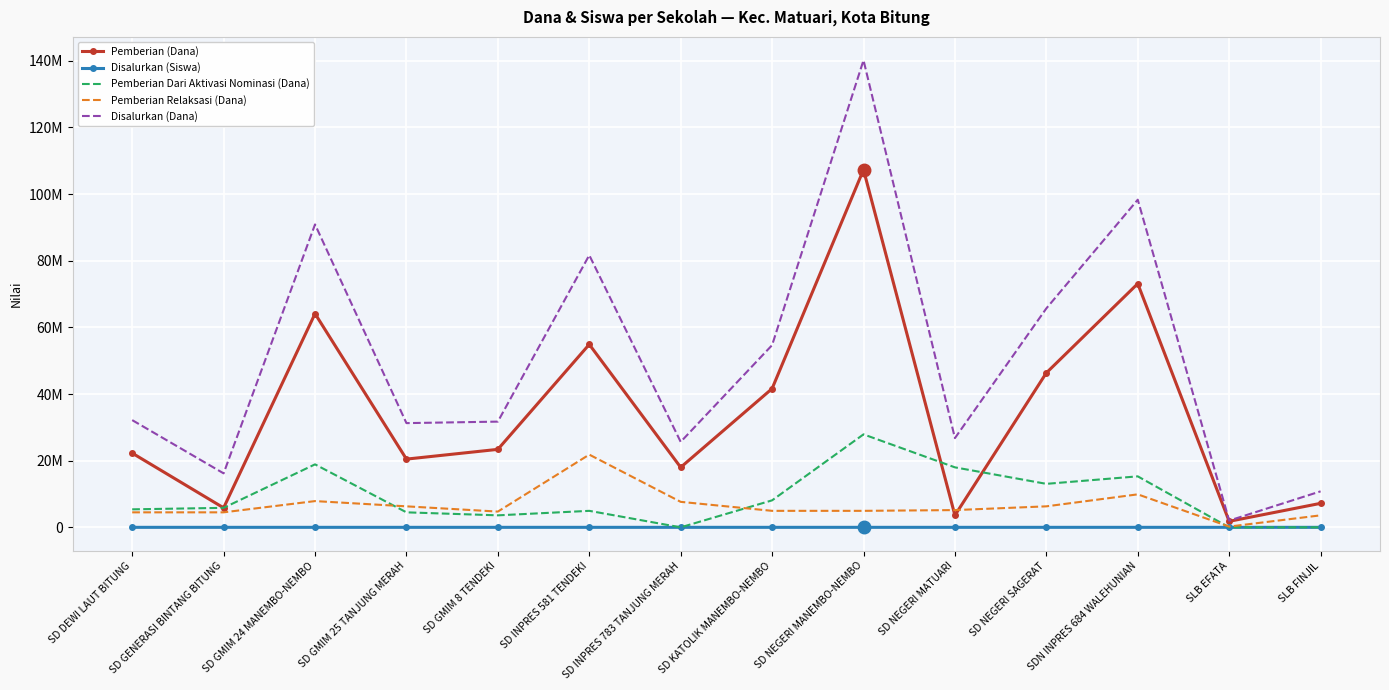

What are all the series names shown in the legend?

Pemberian (Dana), Disalurkan (Siswa), Pemberian Dari Aktivasi Nominasi (Dana), Pemberian Relaksasi (Dana), Disalurkan (Dana)